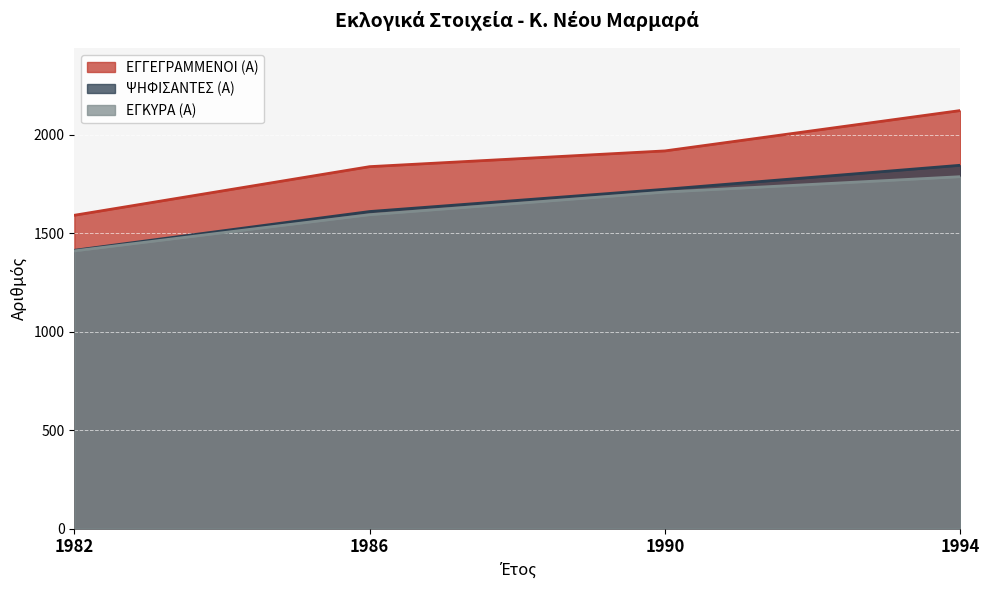

What is the value of the ΕΓΚΥΡΑ (Α) point at the 4th from the left?

1788